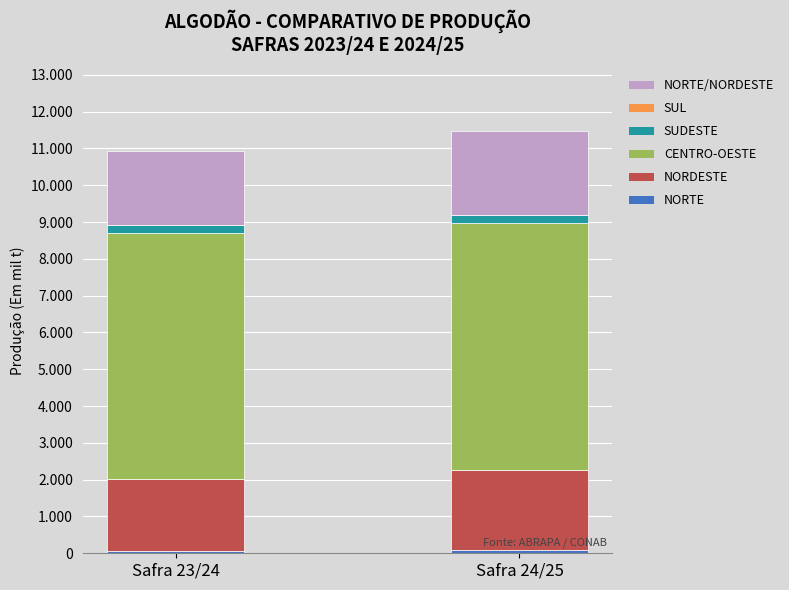

Are the bars horizontal?

No